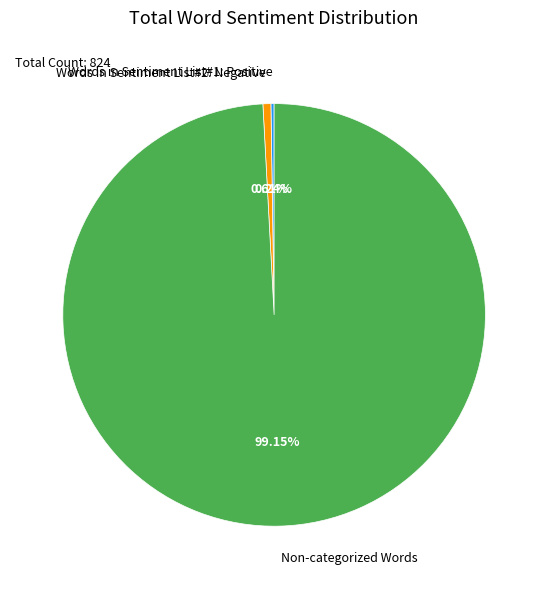

Which slice represents more than half of the pie?

Non-categorized Words